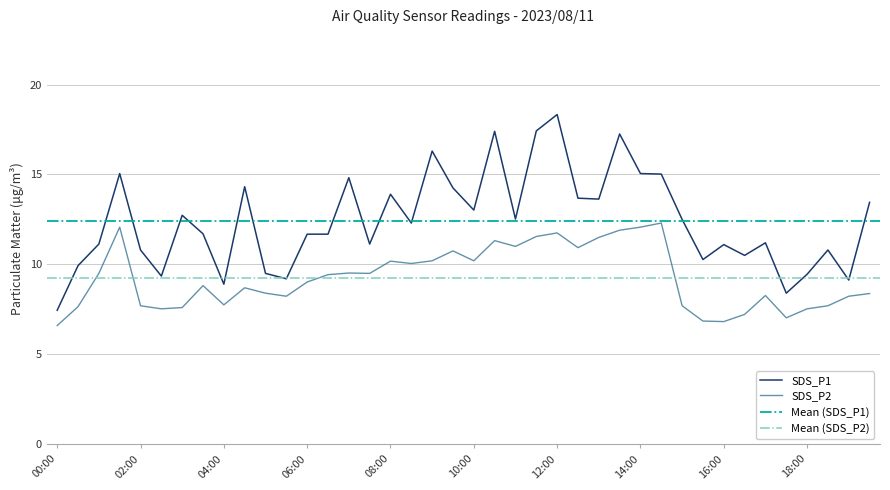

What is the total value across all series at 17?

22.4